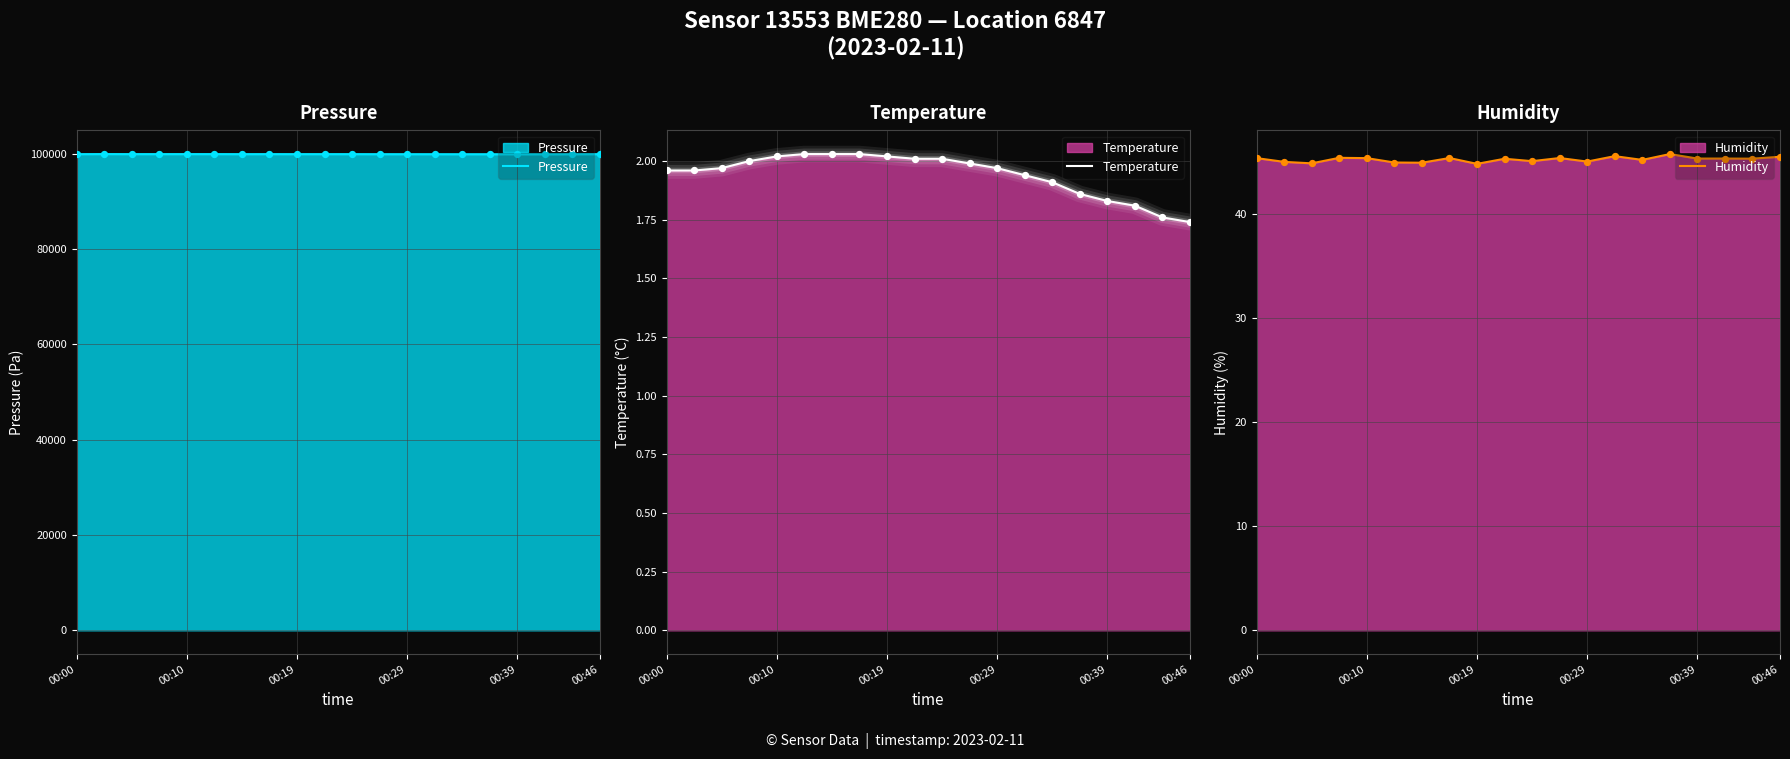

True or false: Pressure has a value of 99902.3 at 00:00.

True